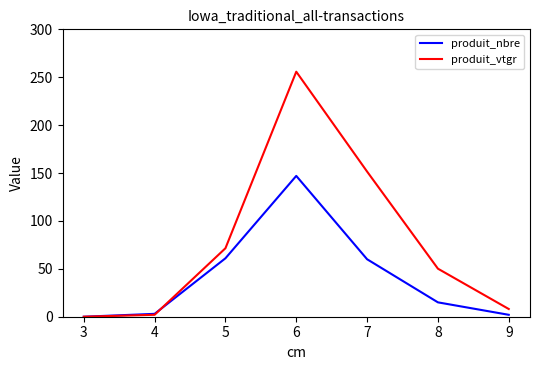

Is the value of produit_nbre at 5 greater than the value of produit_vtgr at 4?

Yes